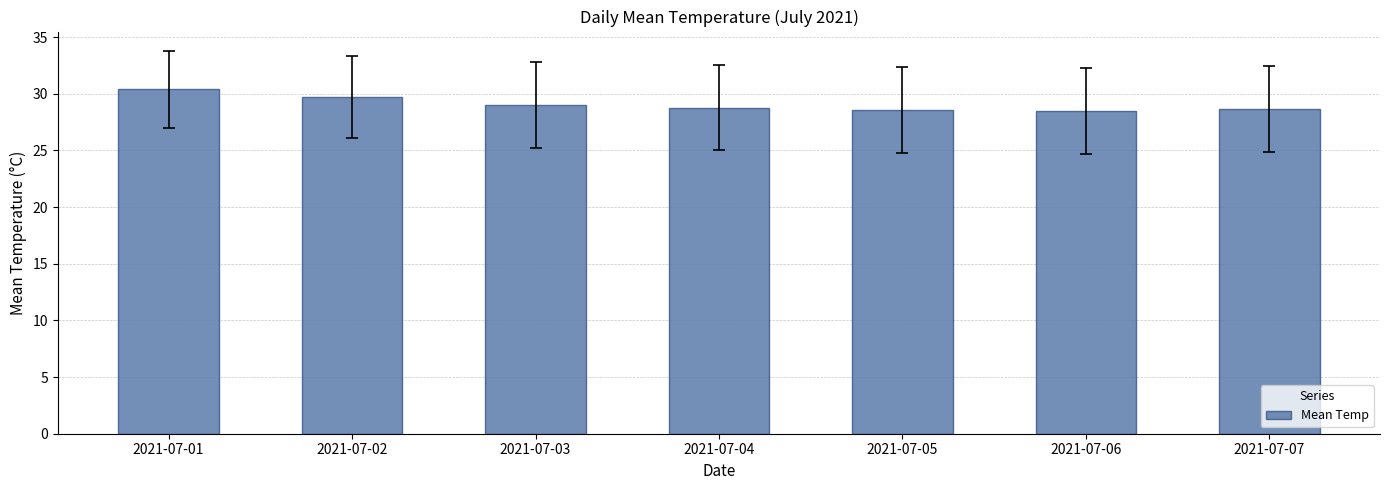

What is the smallest value displayed?

28.5